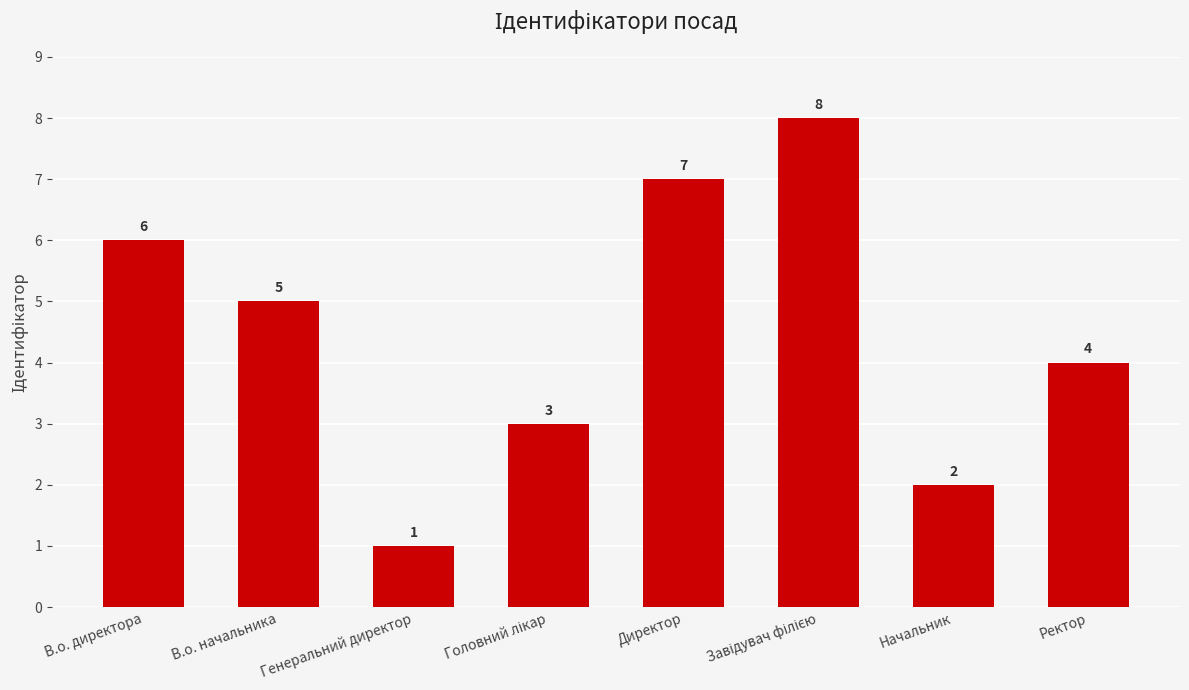

Between Ректор and Начальник, which is larger?

Ректор